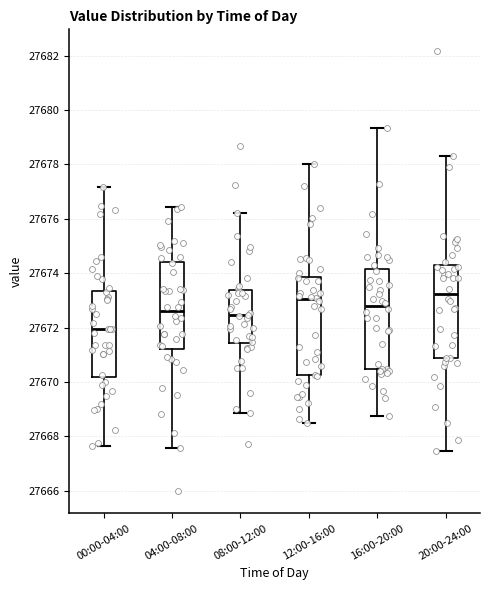

Reading left to right, transcribe this box plot: for each box, give where its median line is, the range the box spans, and where its two whiskers end, as read against the y-axis. The values are not printed on the chart, so give them approximately, as read against the axis.

00:00-04:00: median 27672.0, box 27670.2 to 27673.4, whiskers 27667.6 to 27677.2
04:00-08:00: median 27672.6, box 27671.2 to 27674.4, whiskers 27667.6 to 27676.4
08:00-12:00: median 27672.4, box 27671.4 to 27673.4, whiskers 27668.8 to 27676.2
12:00-16:00: median 27673.0, box 27670.2 to 27673.8, whiskers 27668.6 to 27678.0
16:00-20:00: median 27672.8, box 27670.4 to 27674.2, whiskers 27668.8 to 27679.4
20:00-24:00: median 27673.2, box 27670.8 to 27674.2, whiskers 27667.4 to 27678.4